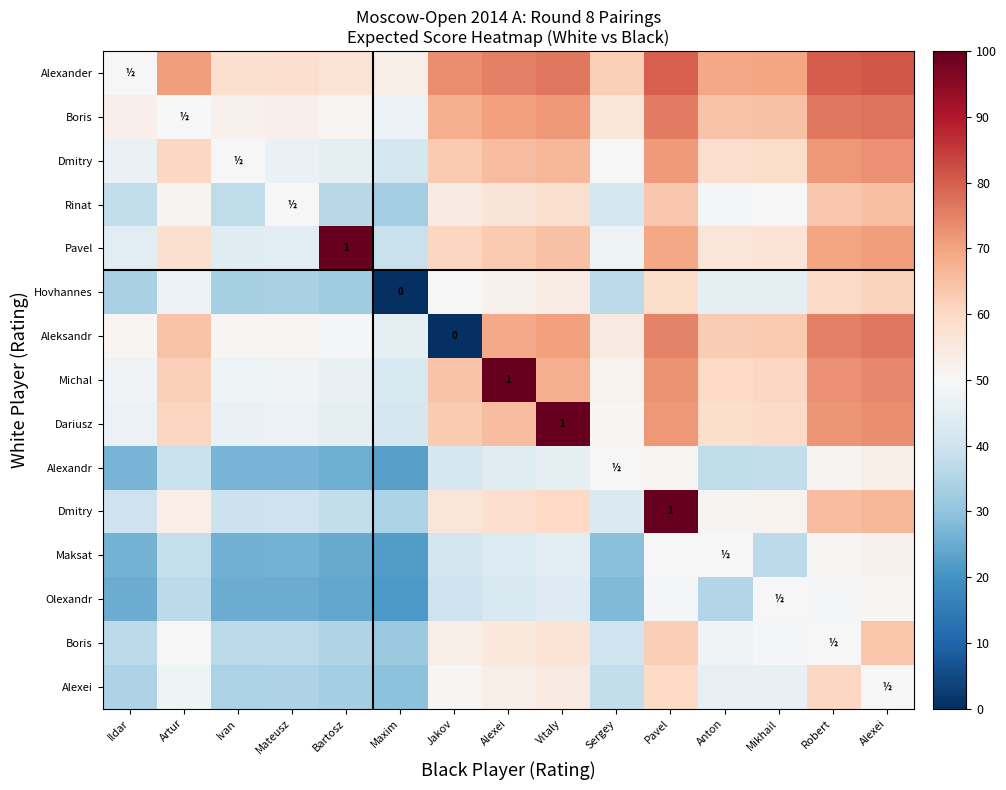

At how many categories does at least one series exceed 49?

15